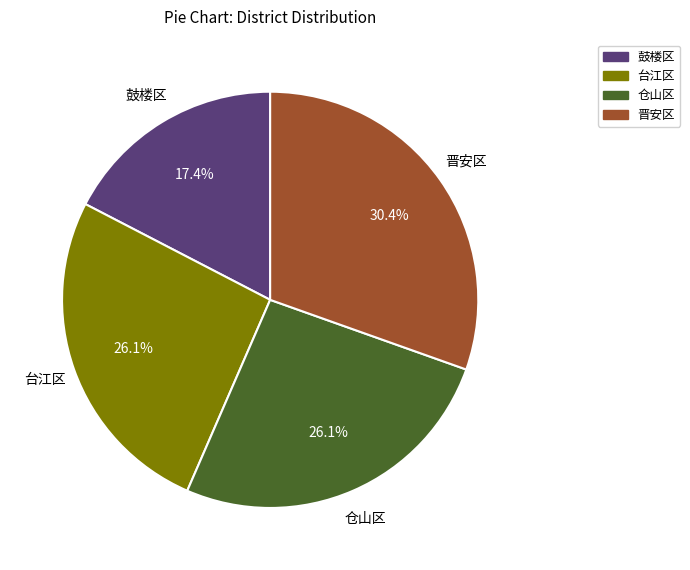

True or false: 晋安区 accounts for 39% of the total.

False